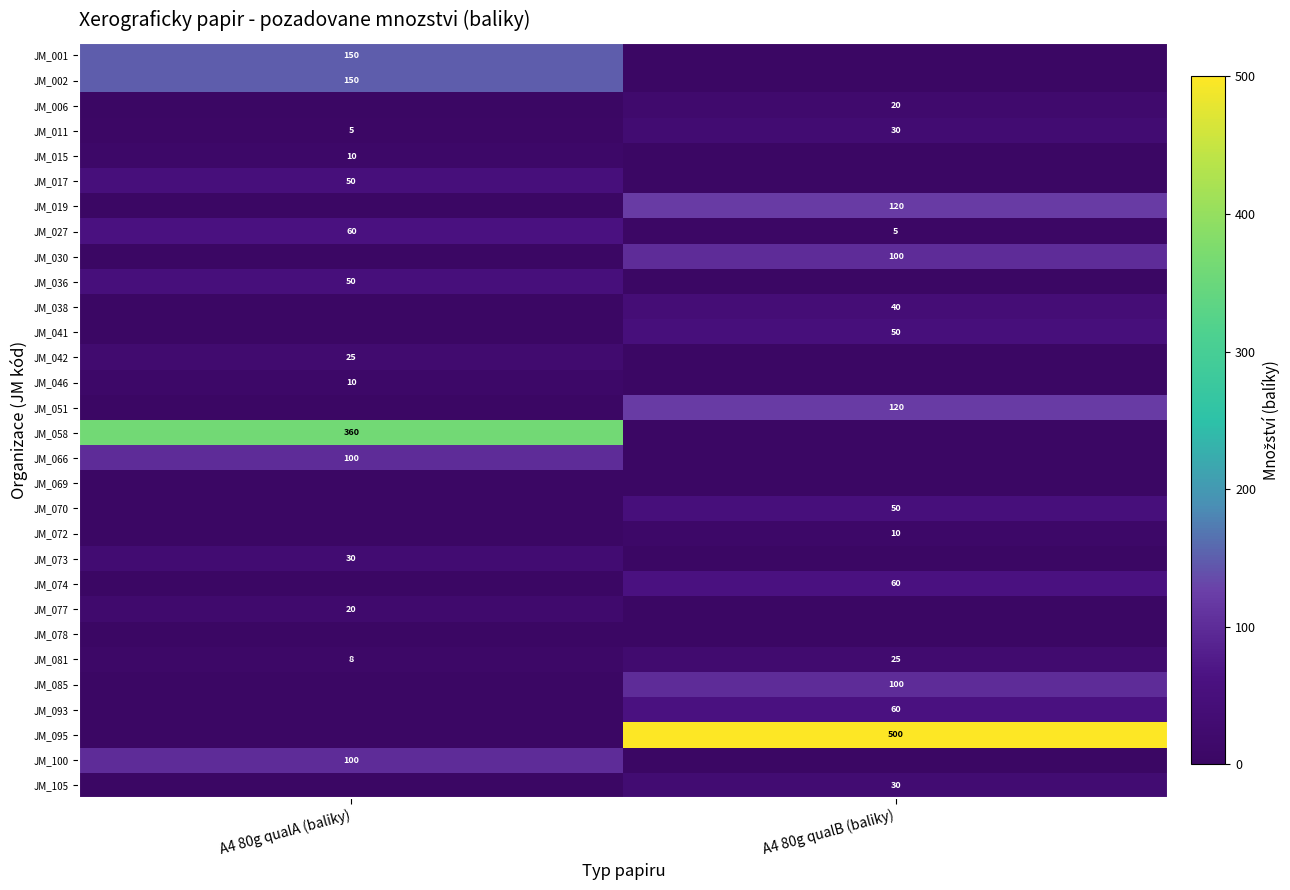

What is the spread (max minus min) of values at A4 80g qualB (baliky)?

500